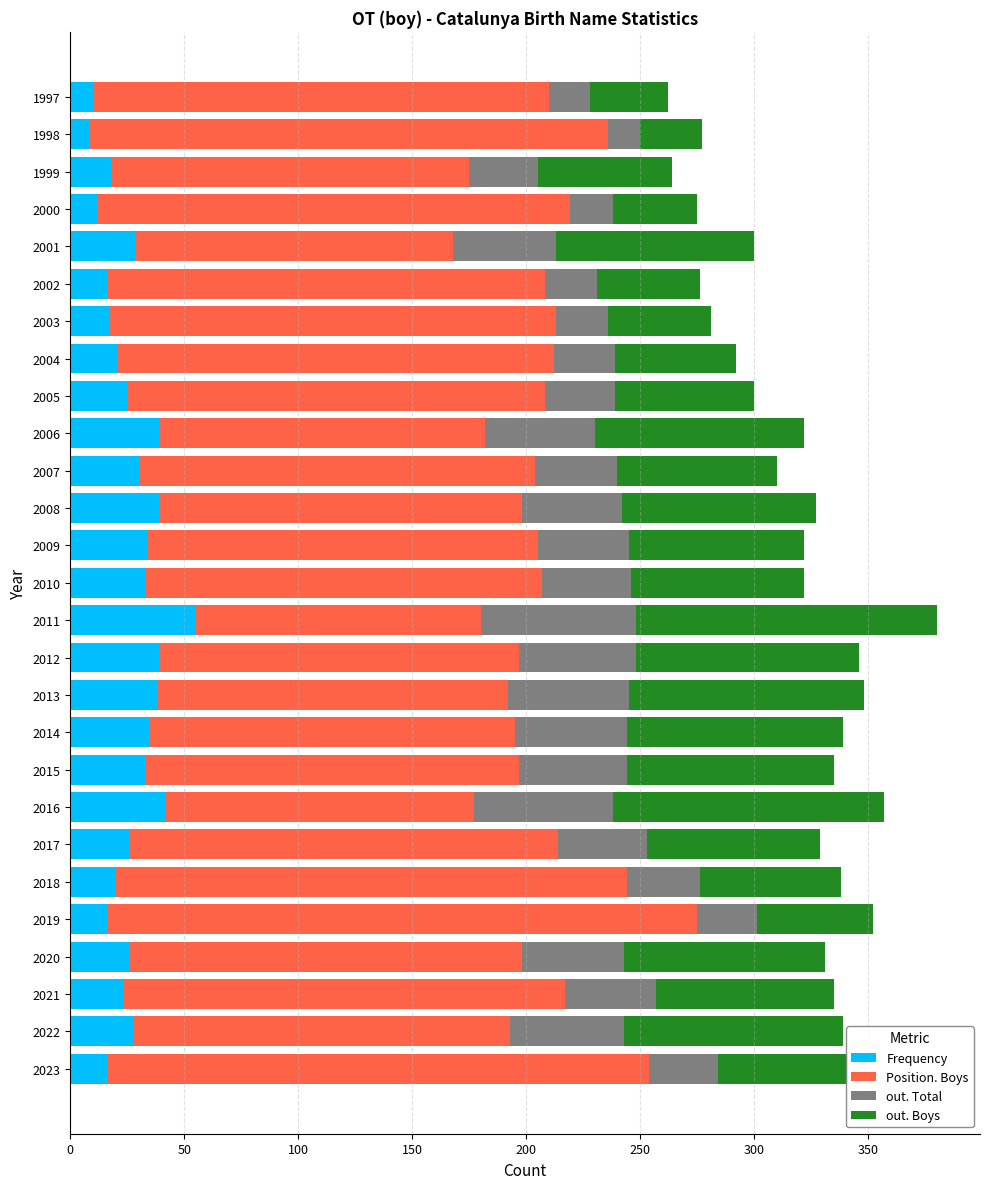

What are all the series names shown in the legend?

Frequency, Position. Boys, out. Total, out. Boys